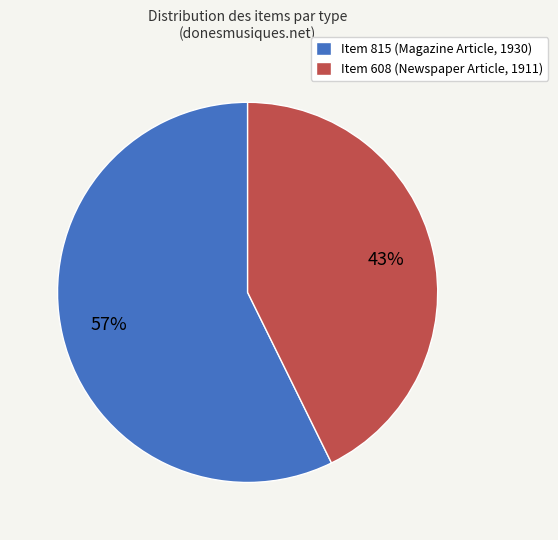

To the nearest percent, what percentage of the pie is Item 608 (Newspaper Article, 1911)?

43%